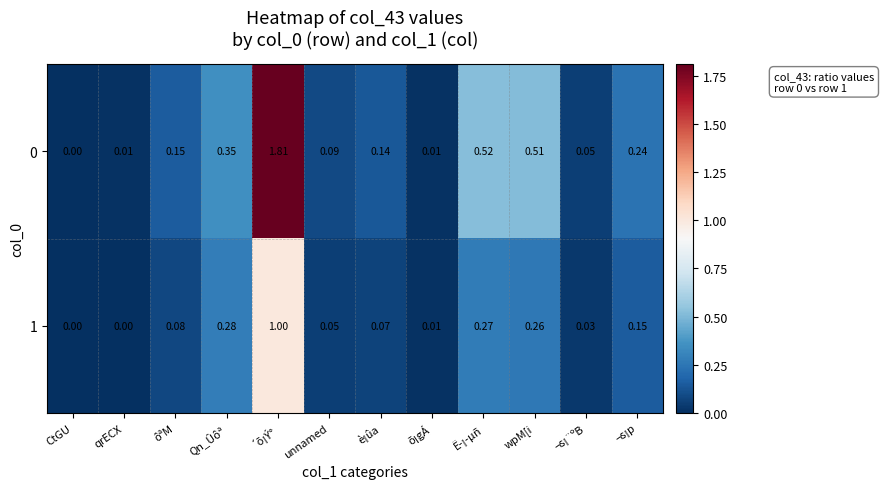

Which category has the highest value across all series?

´õ¡Ý°